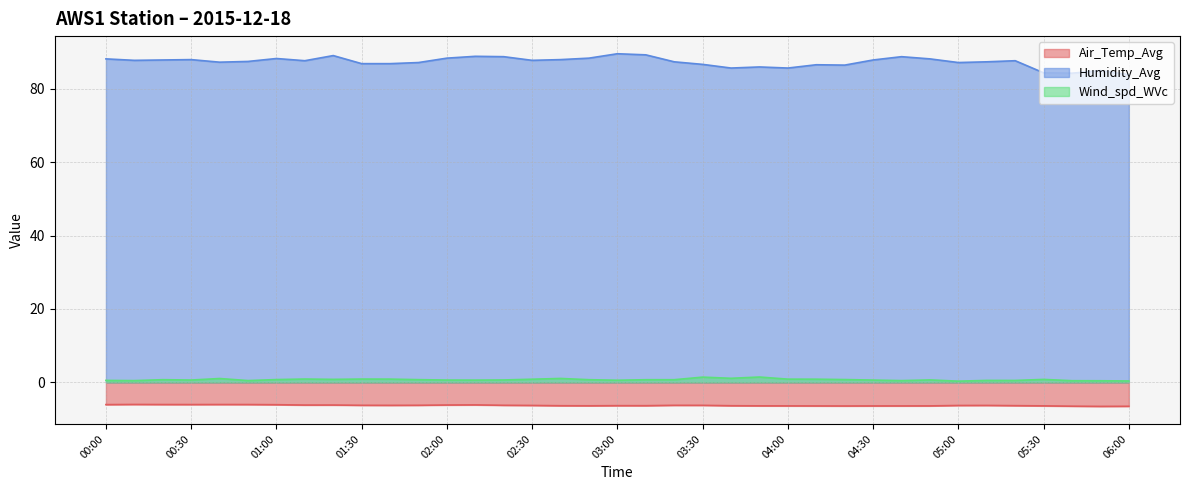

How many lines are shown in the chart?

3